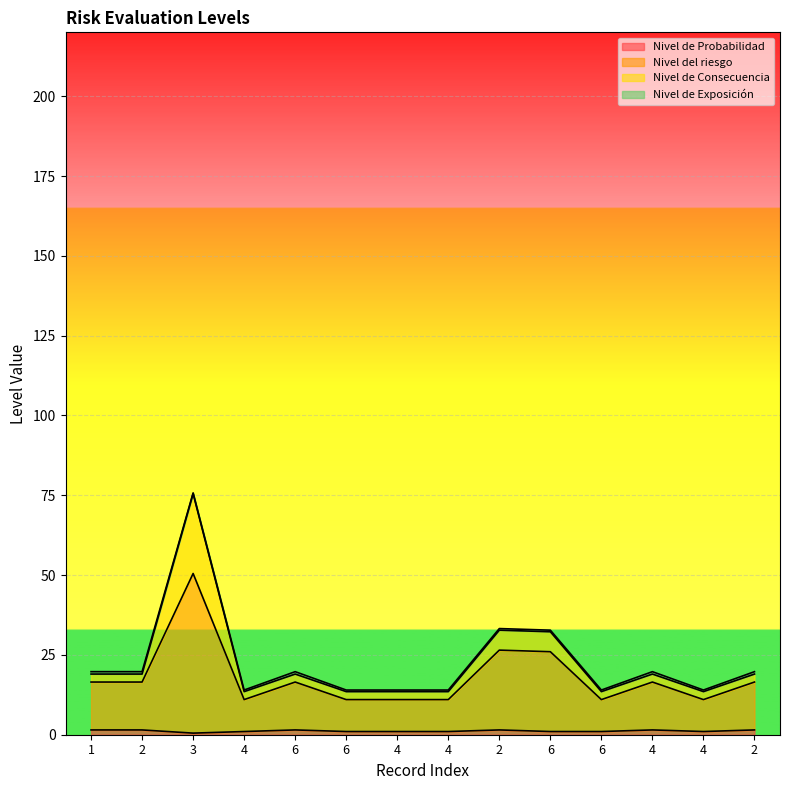

What is the average value of the Nivel de Probabilidad series?

1.2